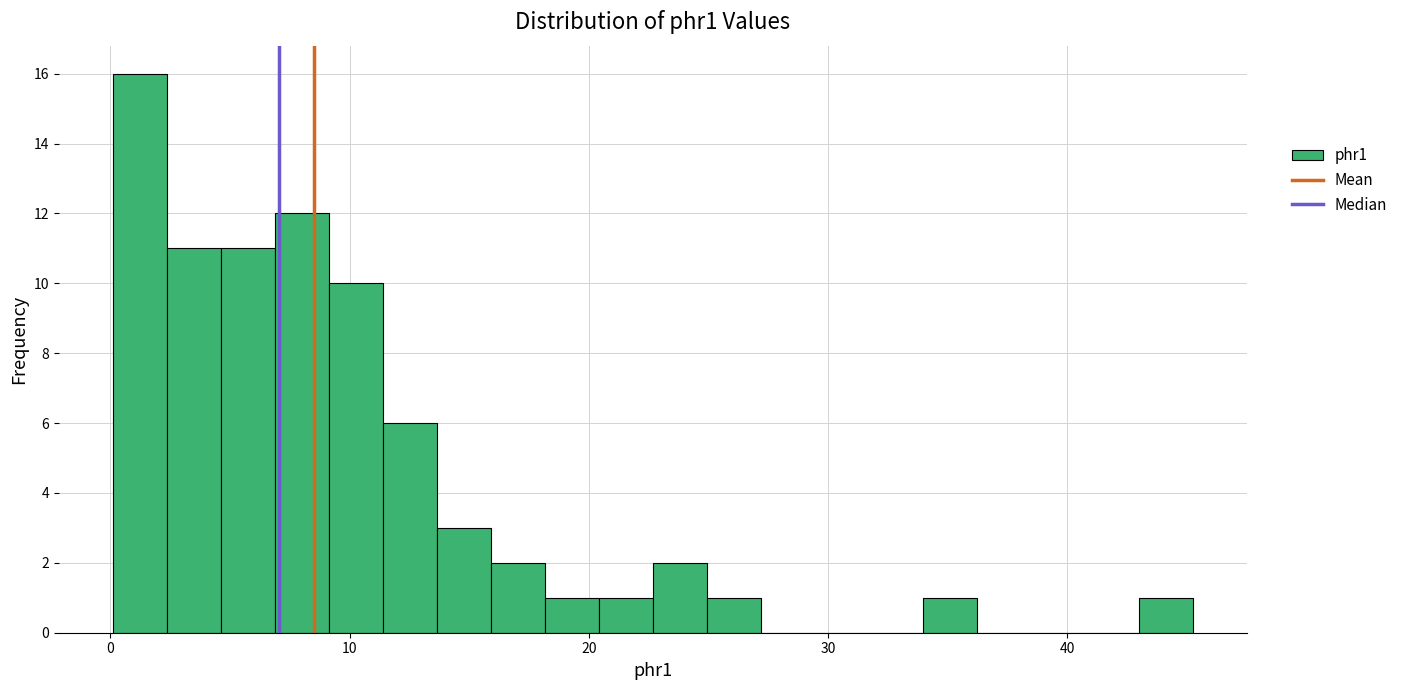

Around what value on the x-axis is the tallest bar? Give the approximate position of its centre, as read against the axis.

1